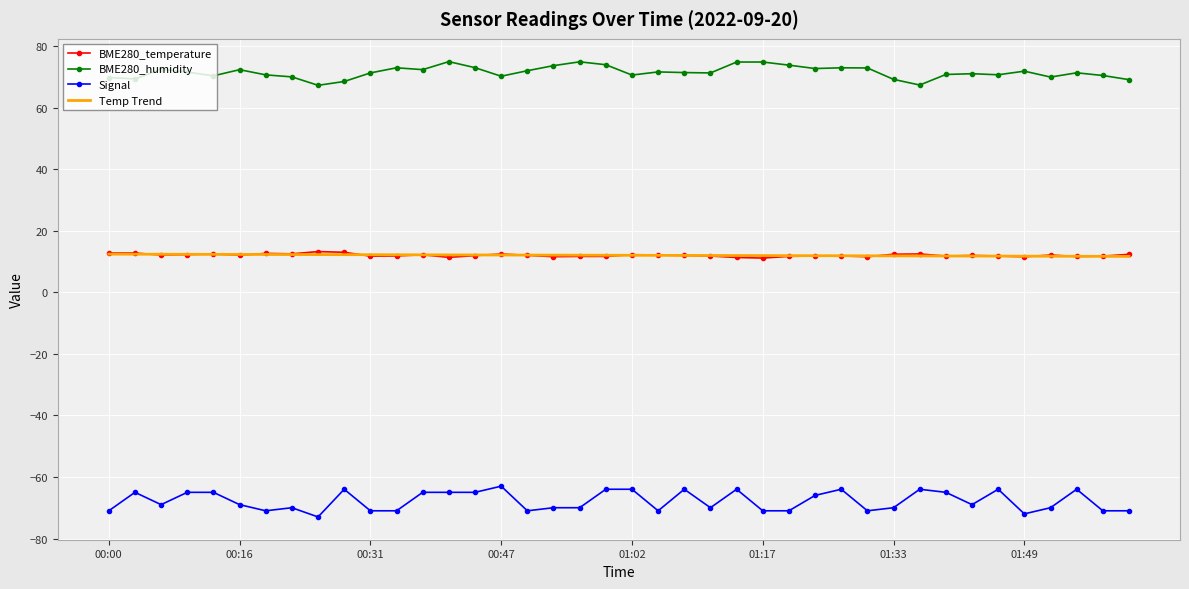

What is the greatest value displayed?

74.9